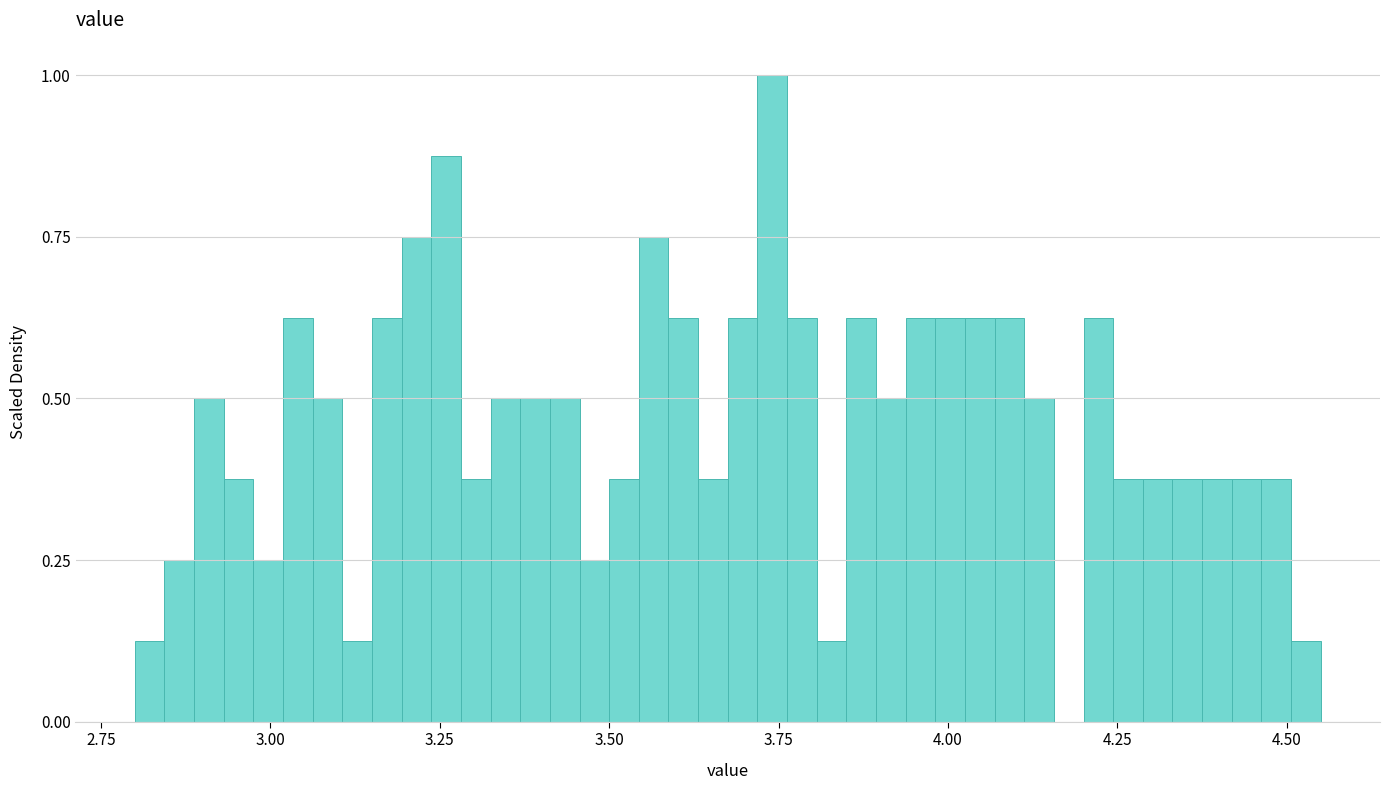

Read against the x-axis, roughly where is the centre of the tallest bar?

3.75